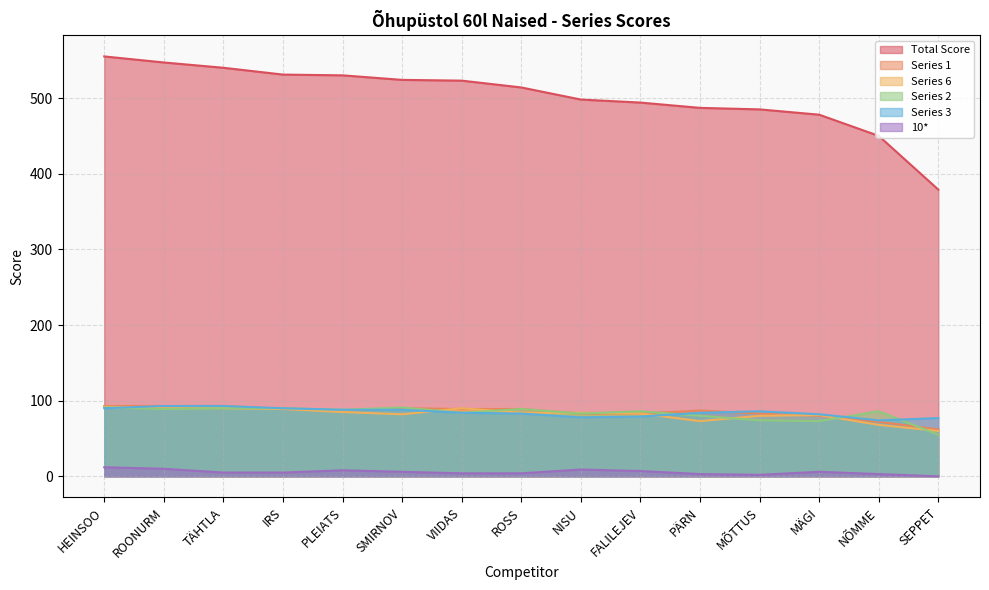

List the labels in order of Total Score value, smallest first.

SEPPET, NÕMME, MÄGI, MÕTTUS, PÄRN, FALILEJEV, NISU, ROSS, VIIDAS, SMIRNOV, PLEIATS, IRS, TÄHTLA, ROONURM, HEINSOO